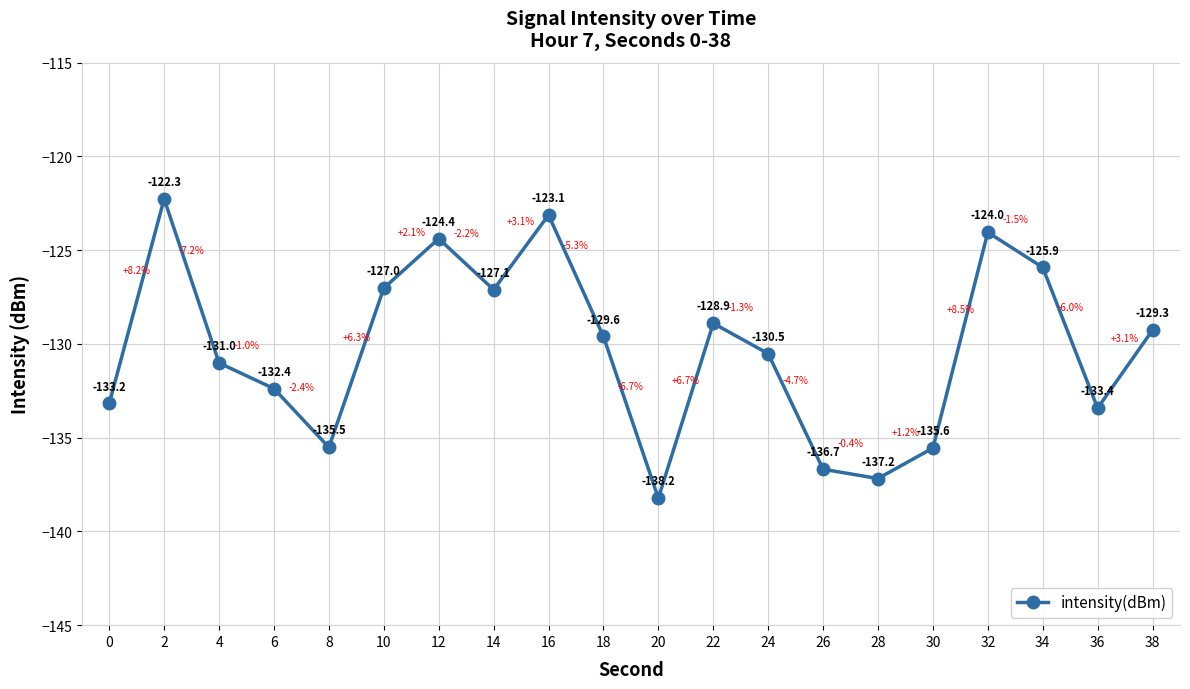

Is it true that the value at 38 is -129.3?

True